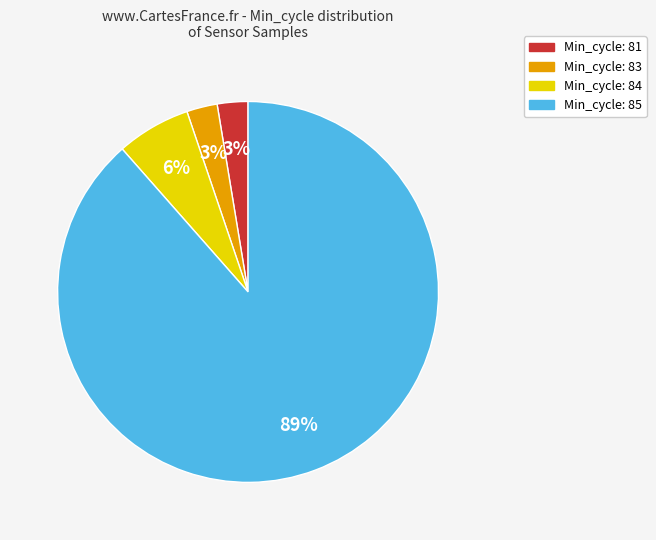

Is there a majority slice in this chart?

Yes